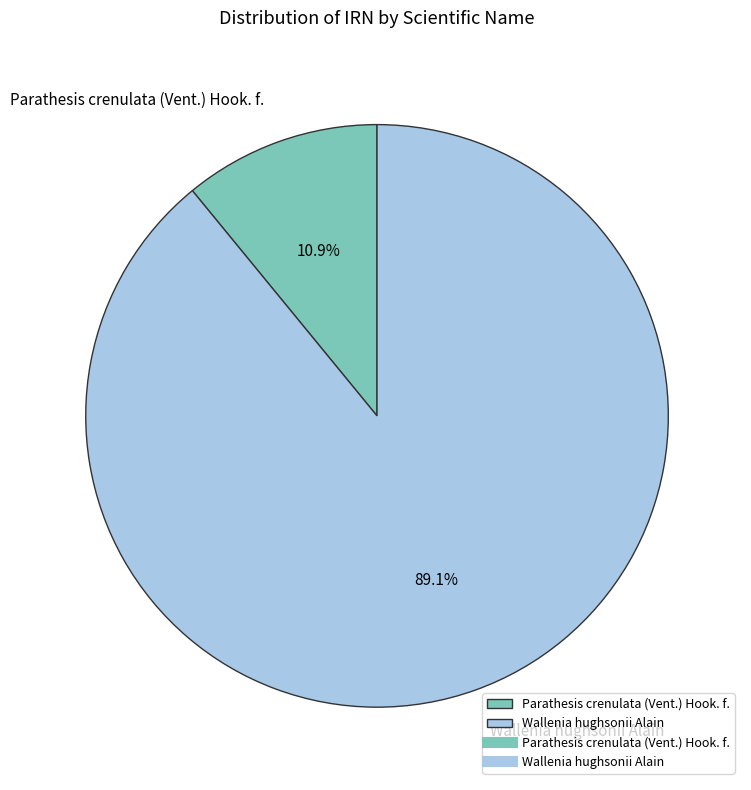

Rank the categories by value from highest to lowest.

Wallenia hughsonii Alain, Parathesis crenulata (Vent.) Hook. f.